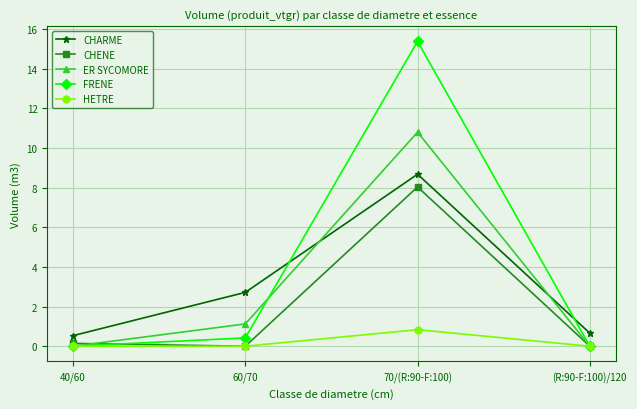

What is the average value of the CHENE series?

2.0